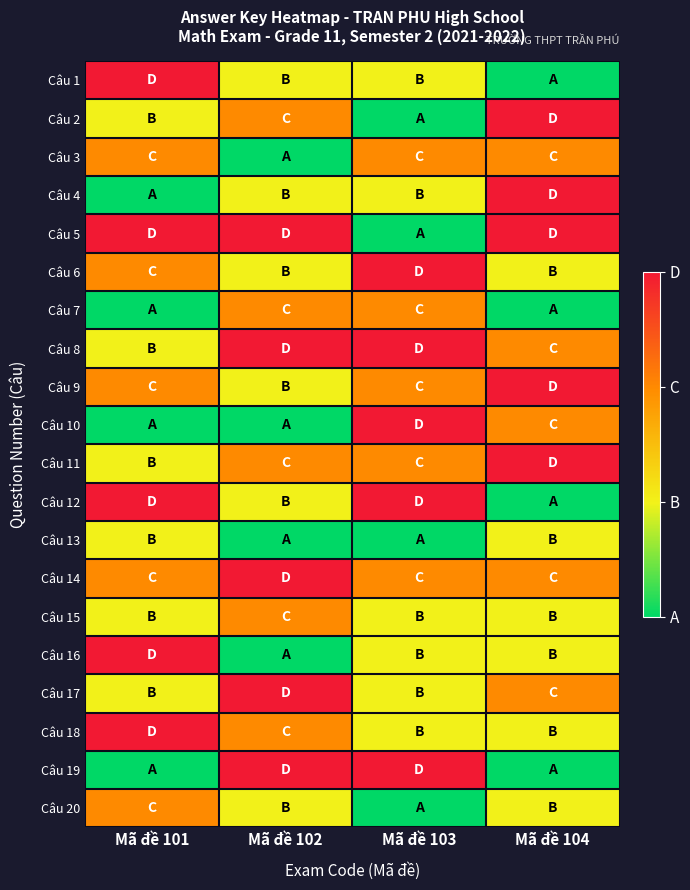

What is the maximum value shown in the chart?

3